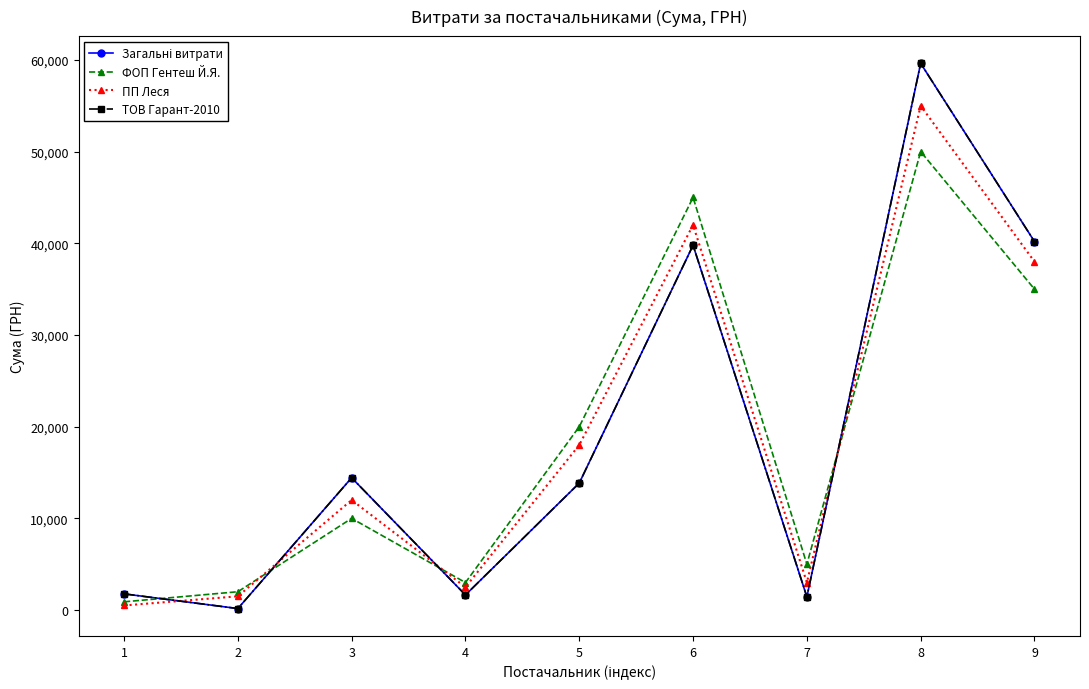

Is this an area chart (filled region under the line)?

No